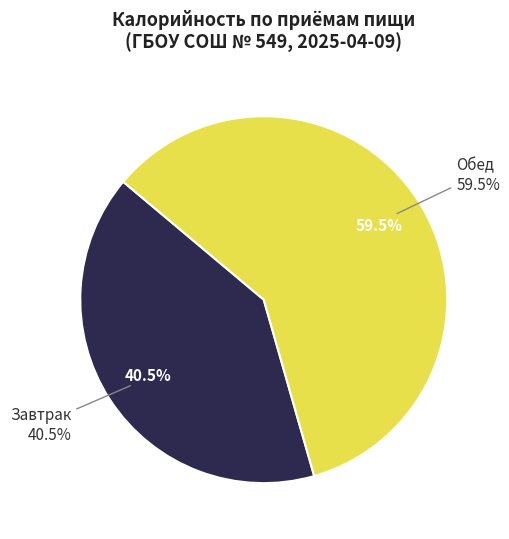

How many segments does this pie chart have?

2